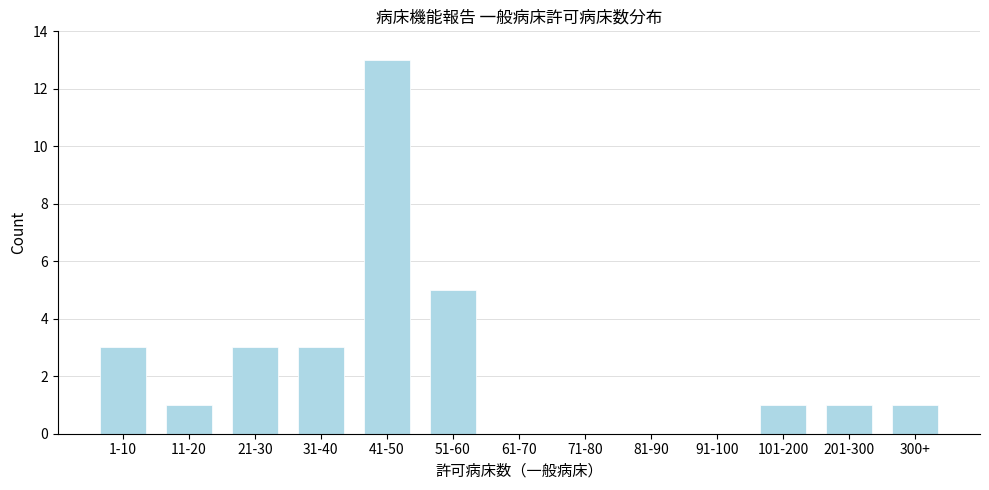

Reading right to left, list all the values displayed in this chart.

300+=1	201-300=1	101-200=1	91-100=0	81-90=0	71-80=0	61-70=0	51-60=5	41-50=13	31-40=3	21-30=3	11-20=1	1-10=3